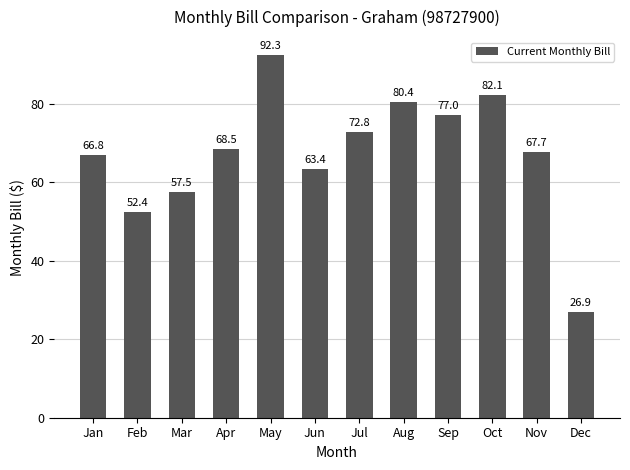

Which has a higher value, Dec or Jun?

Jun